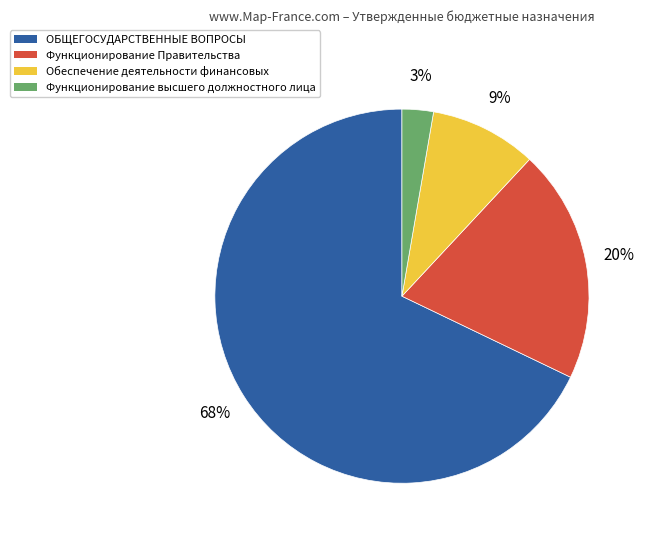

Is Обеспечение деятельности финансовых the majority of the pie?

No